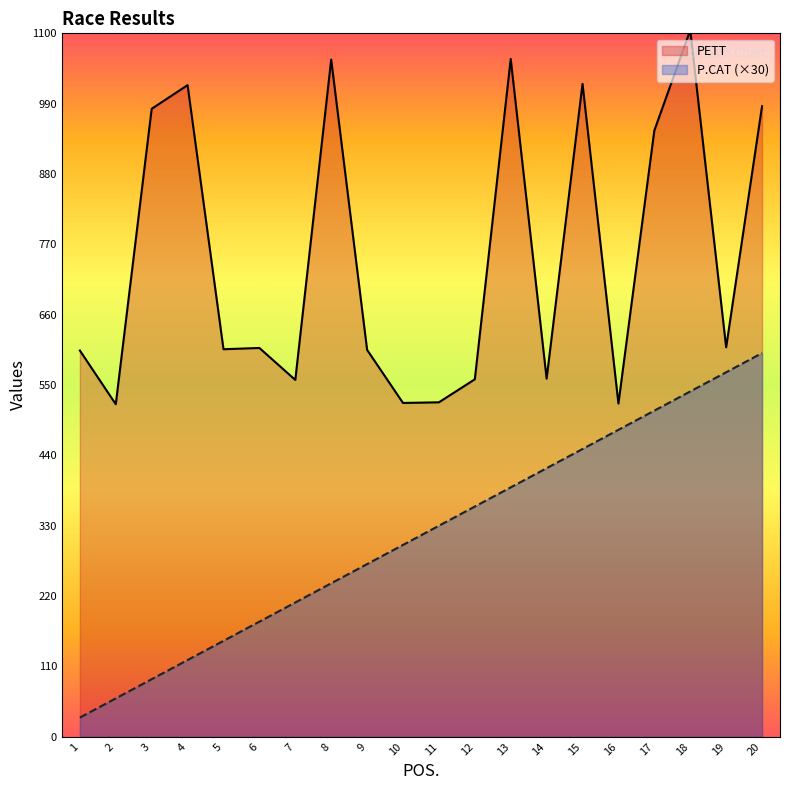

Reading left to right, extract all data points from this chart.

PETT: 604	520	982	1019	606	608	558	1059	605	522	523	559	1060	560	1021	521	948	1105	609	986
P.CAT: 30	60	90	120	150	180	210	240	270	300	330	360	390	420	450	480	510	540	570	600